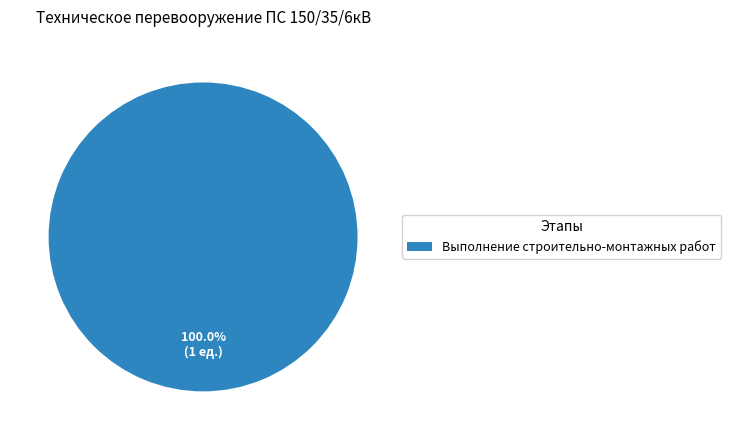

How many segments does this pie chart have?

1